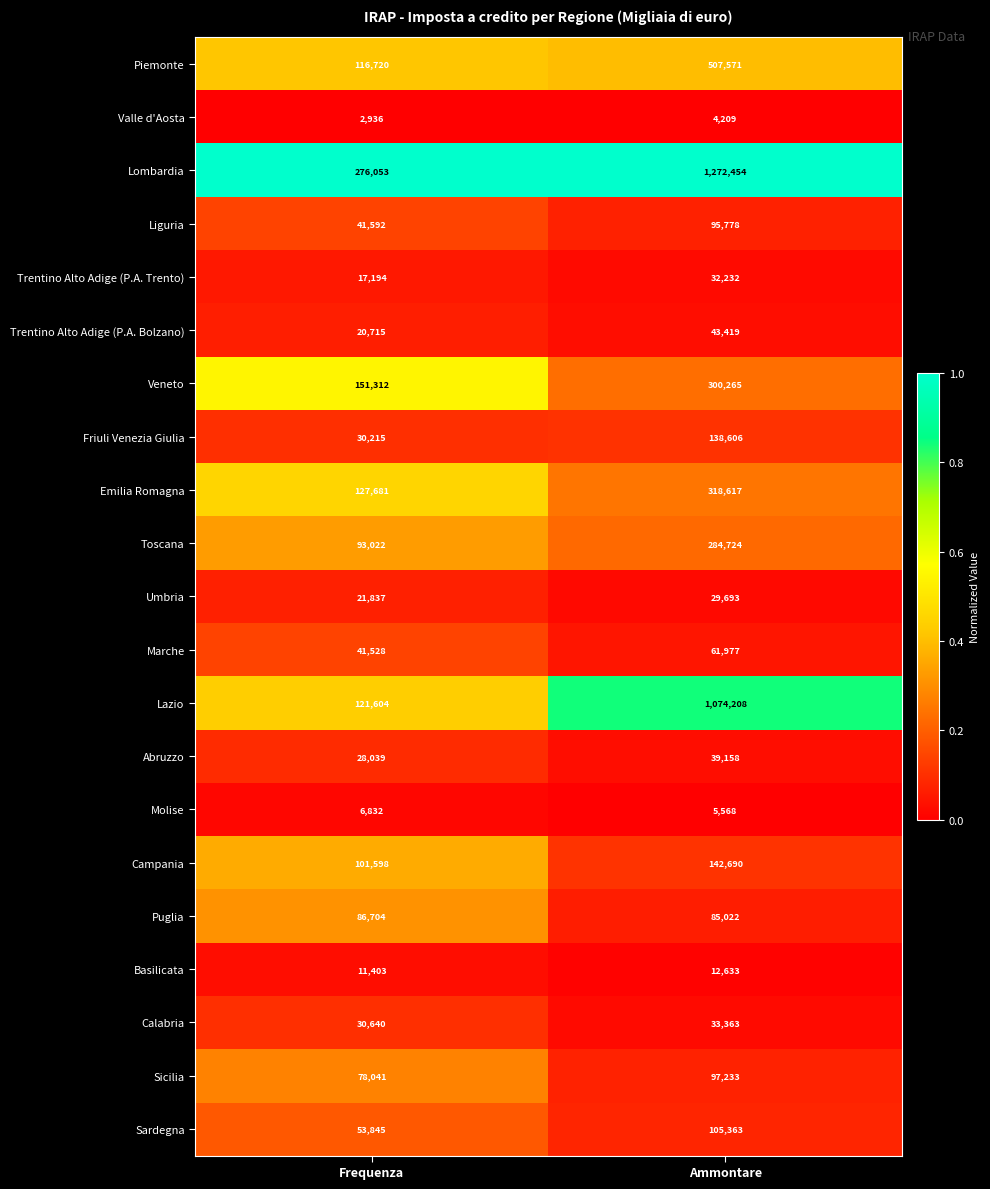

What is the average value of the Liguria series?

68685